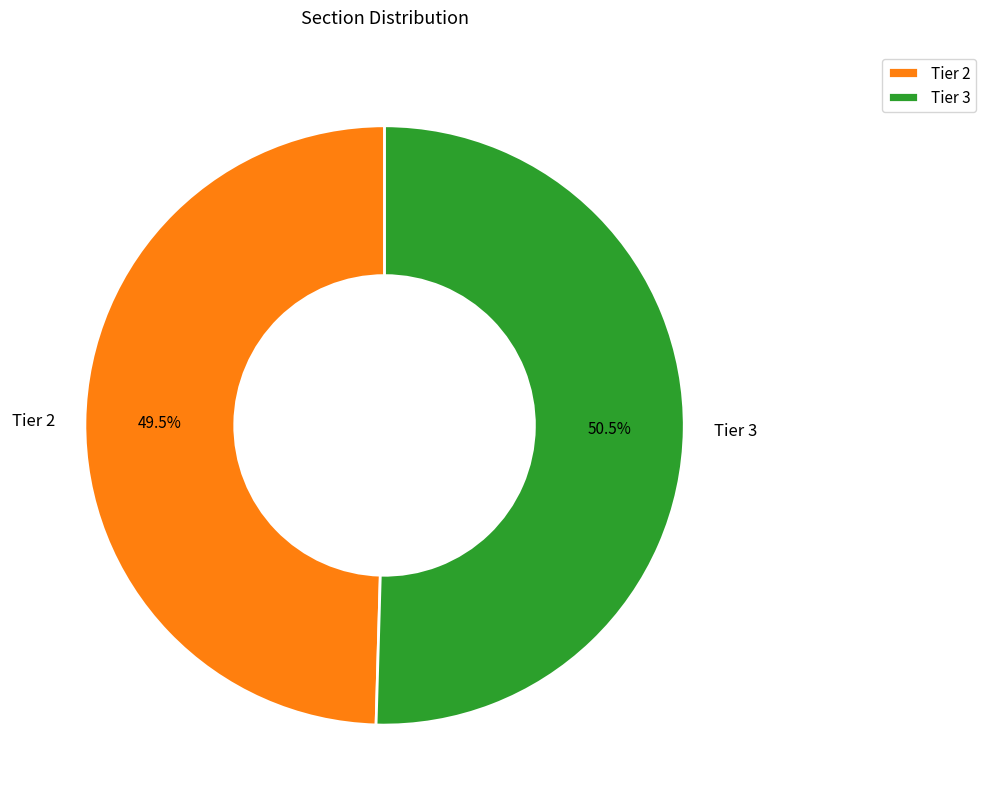

Which slice is the largest?

Tier 3